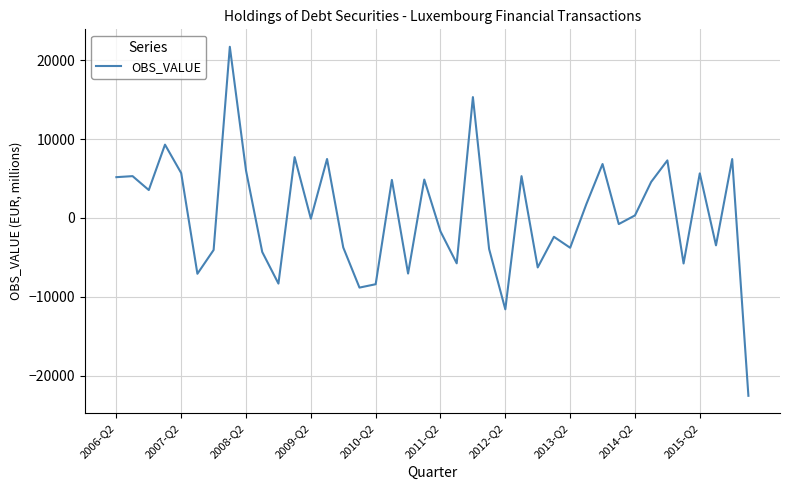

What is the maximum value shown in the chart?

21686.2